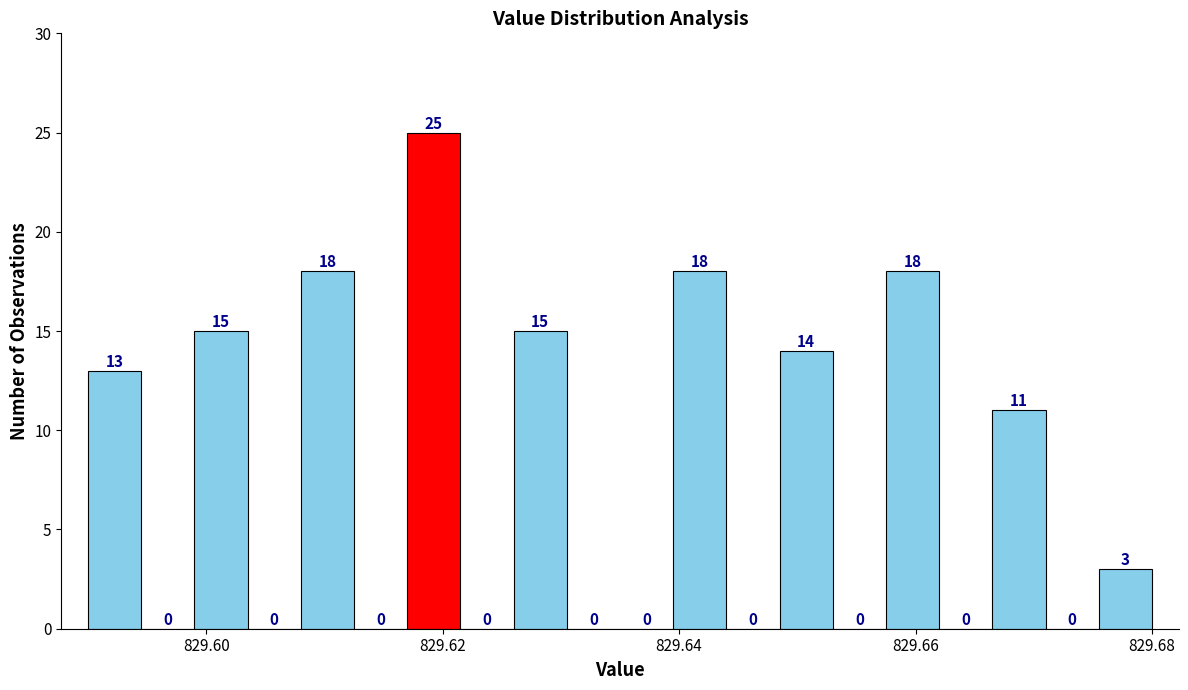

Read against the x-axis, roughly where is the centre of the tallest bar?

829.620